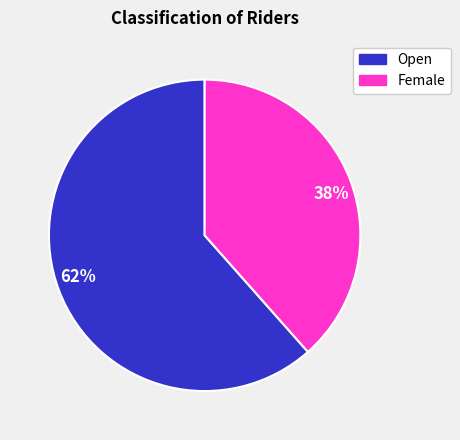

What is the largest slice in the pie chart?

62%